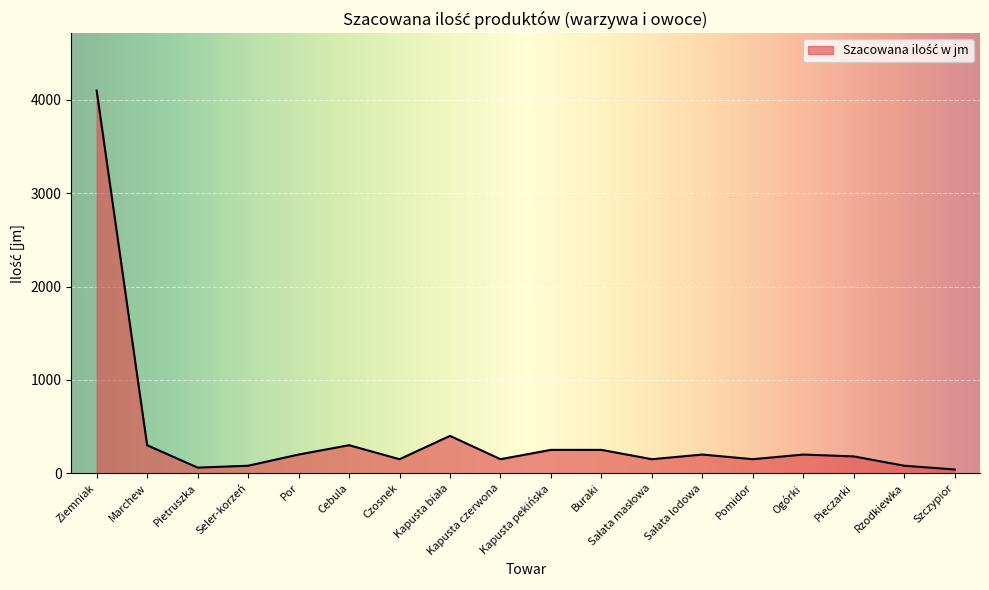

What is the change in value from Ziemniak to Por?

-3900